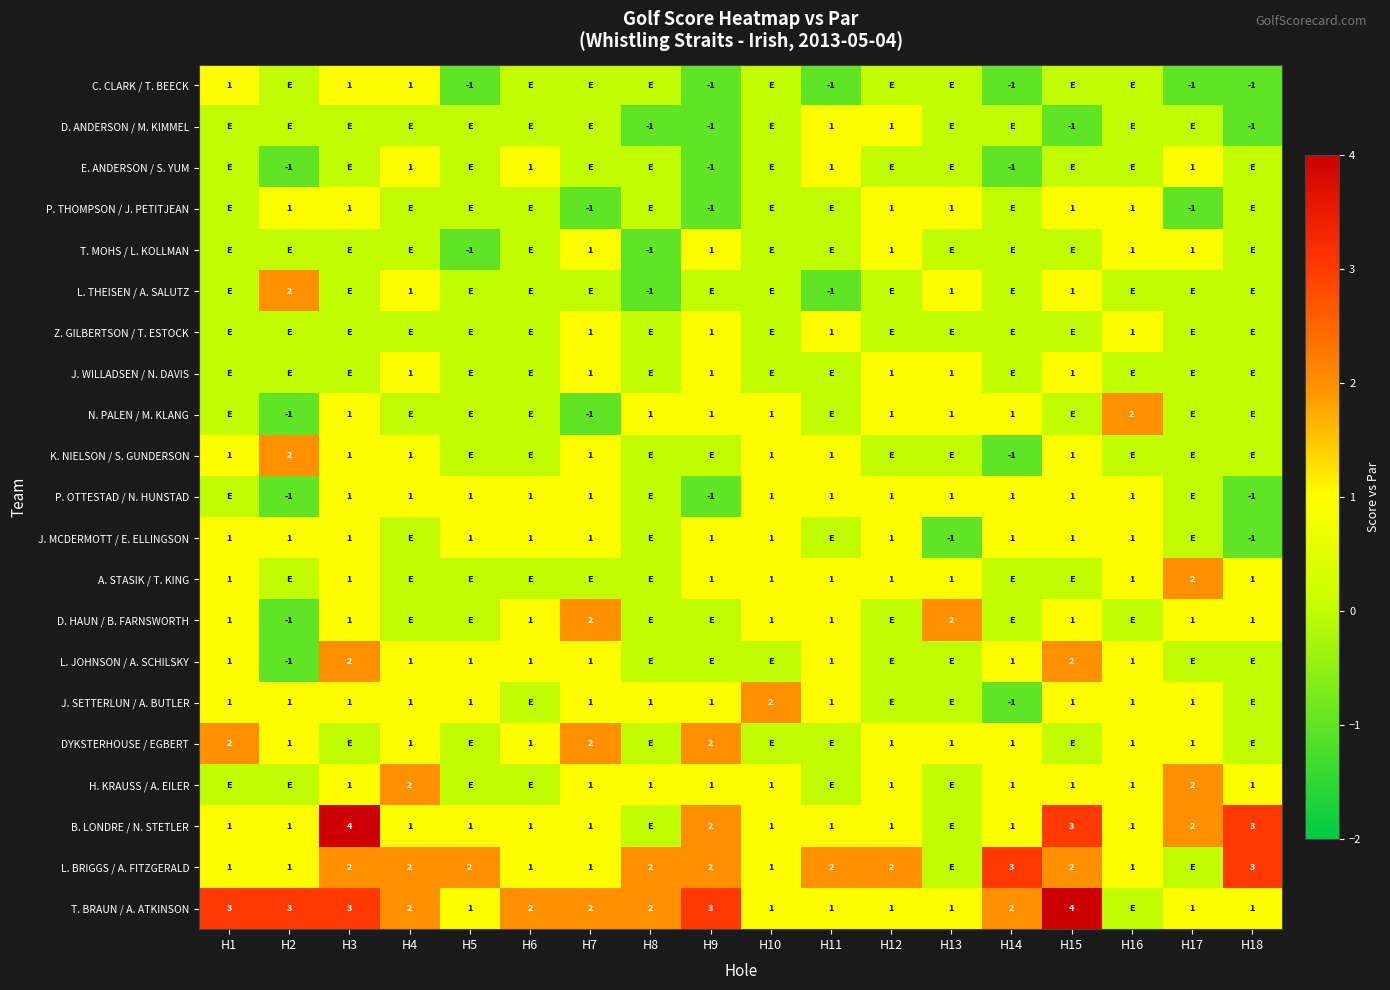

What is the sum of the J. SETTERLUN / A. BUTLER values at H10 and H5?

3